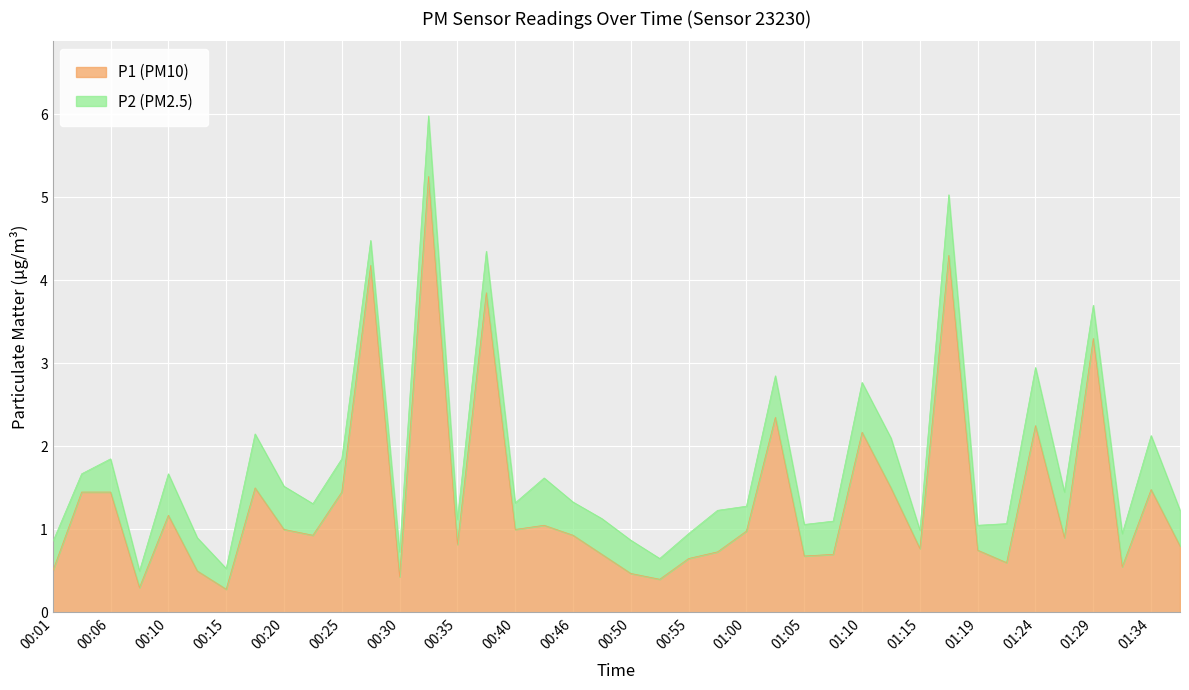

What is the sum of the values at 01:37 and 00:25?

2.2